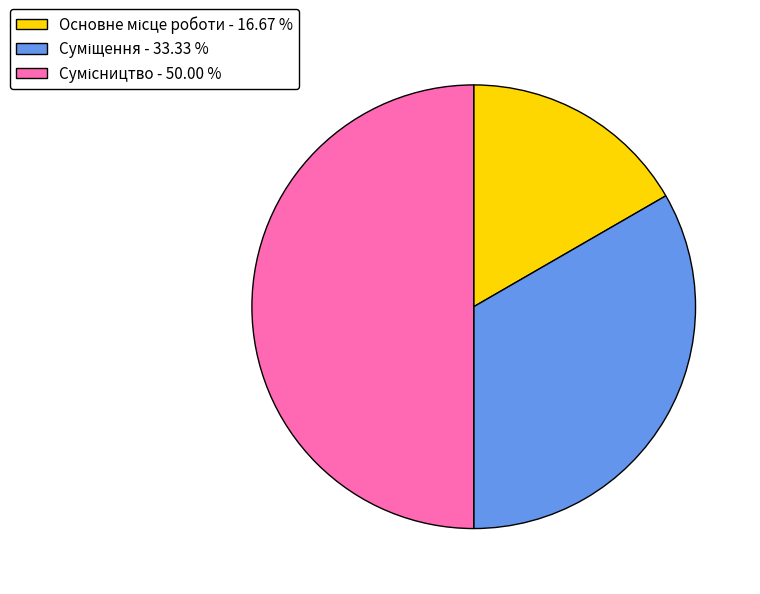

How many segments does this pie chart have?

3